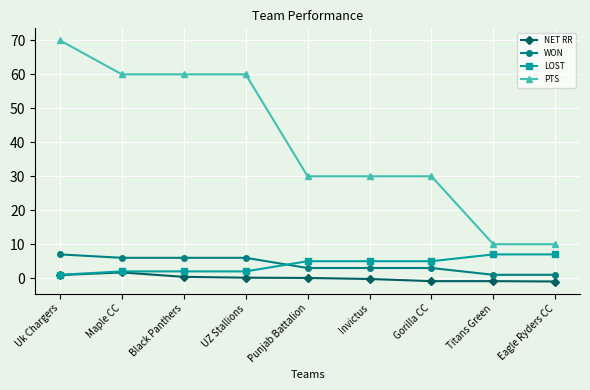

What is the label of the 4th point from the right?

Invictus